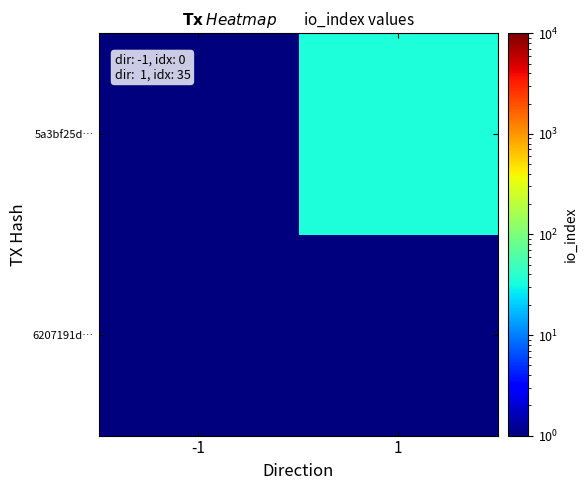

At how many categories does at least one series exceed 7?

1